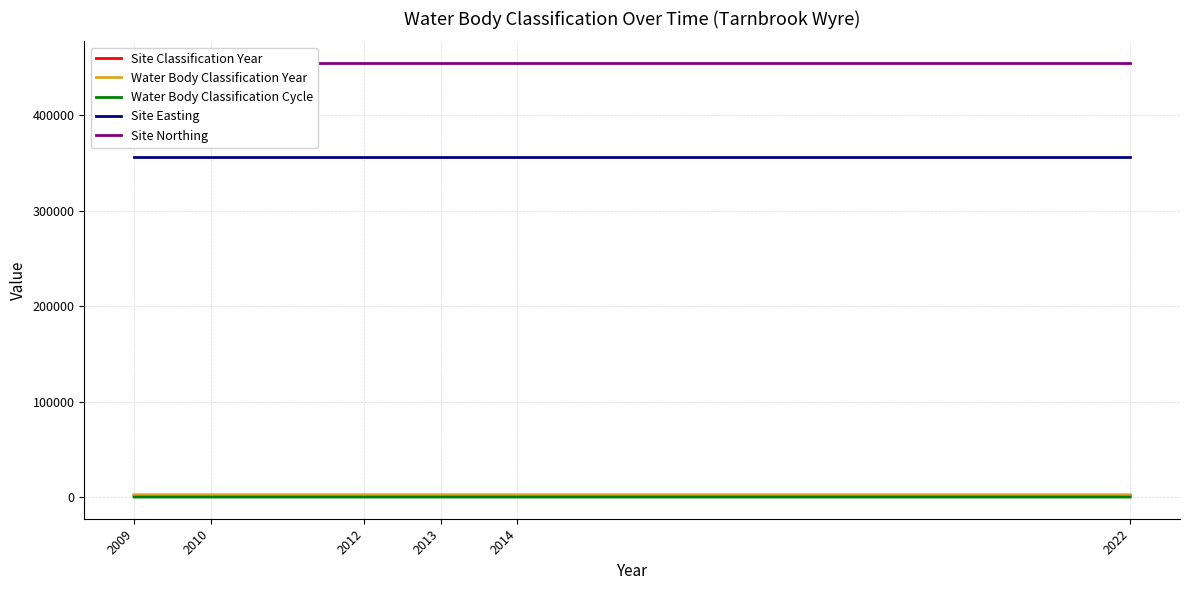

The value of Site Easting at 2022 is 573488. True or false?

False